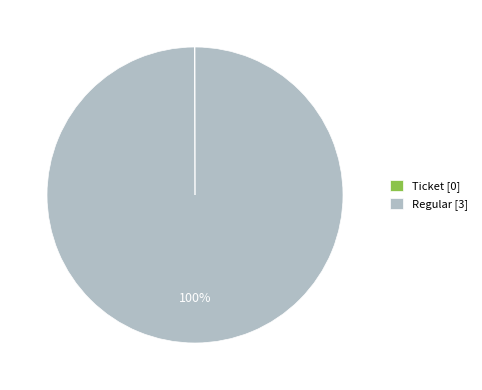

Is it true that Regular [3] is 100% of the pie?

True